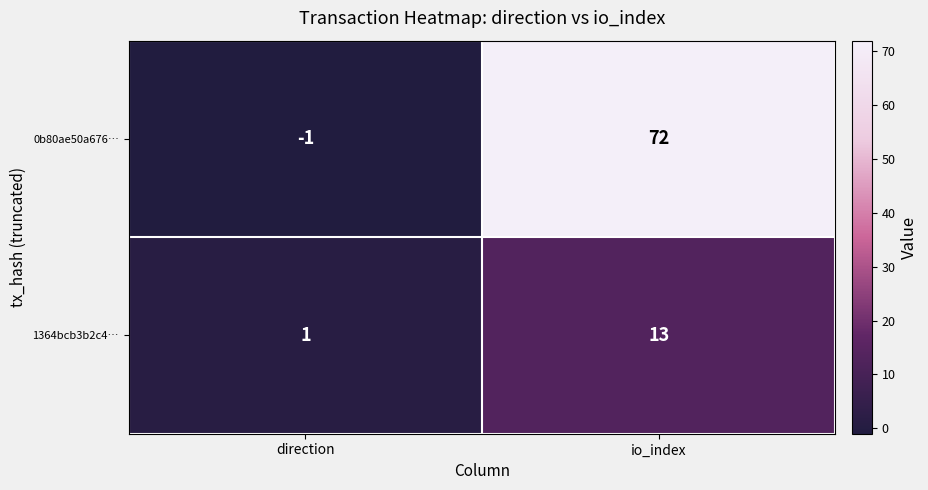

How many positive values does the 0b80ae50a676… series have?

1